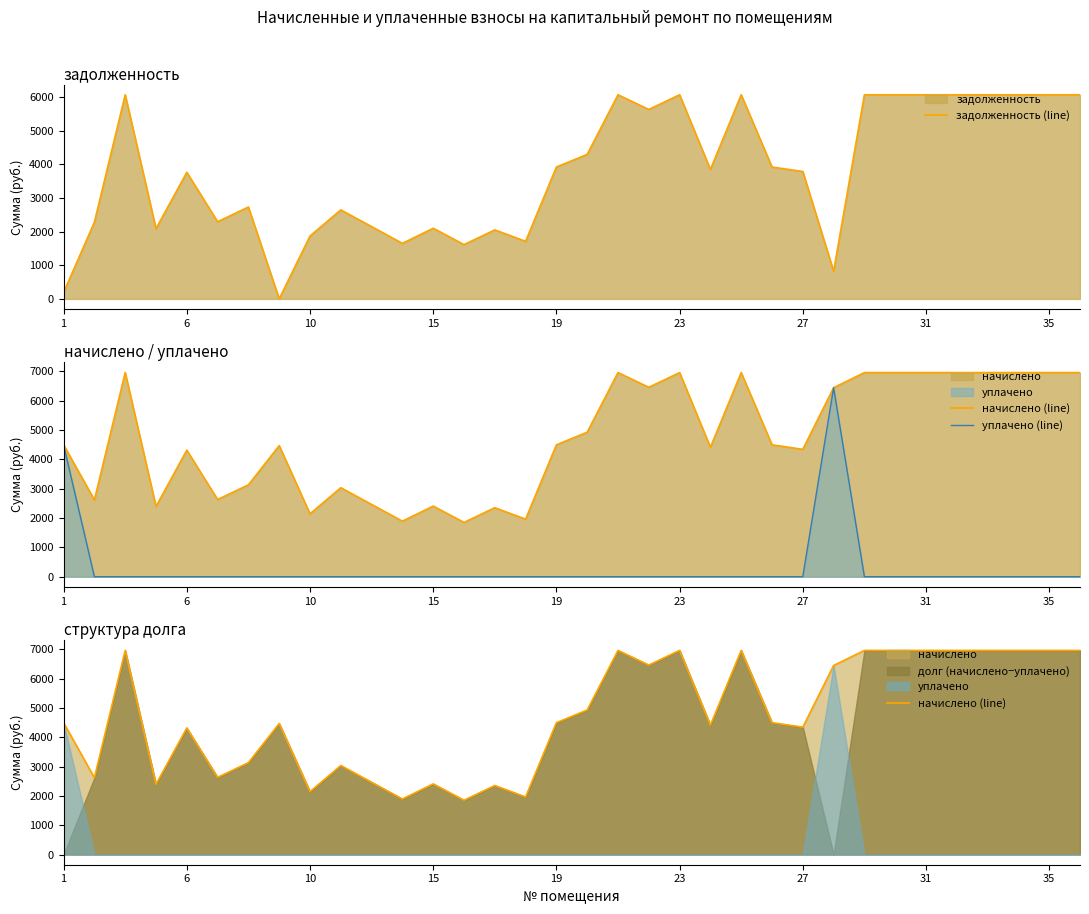

True or false: задолженность (line) and начислено (line) cross at least once.

False